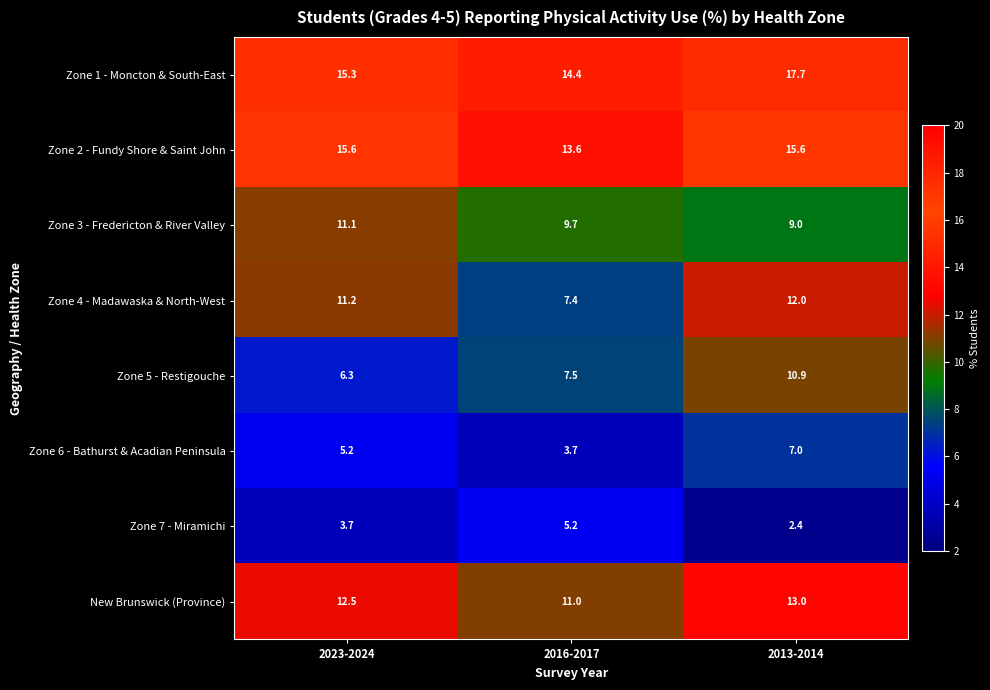

Which category has the lowest value across all series?

2013-2014